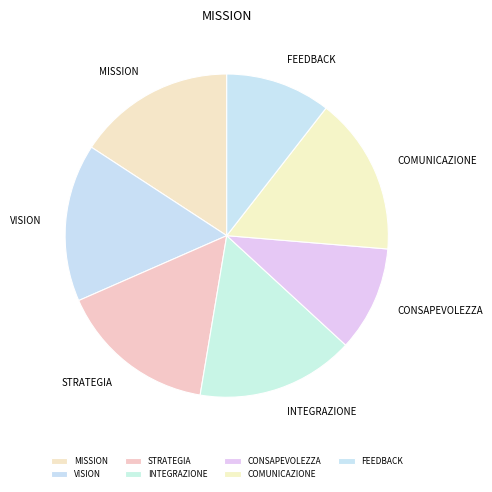

Is FEEDBACK the majority of the pie?

No